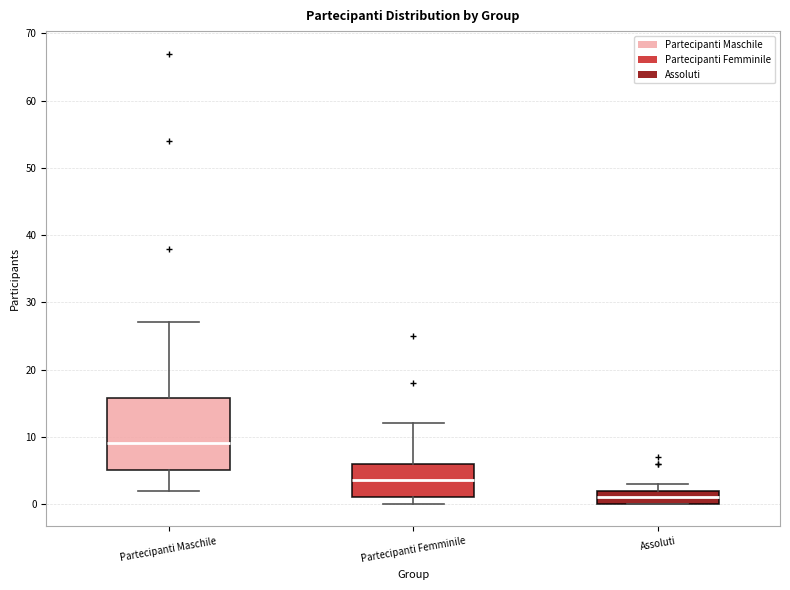

Comparing the boxes themselves (not the whiskers), which one is the tallest?

Partecipanti Maschile